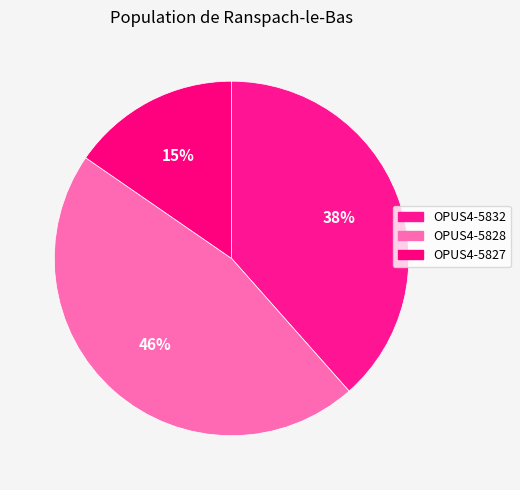

Between OPUS4-5828 and OPUS4-5832, which is larger?

OPUS4-5828